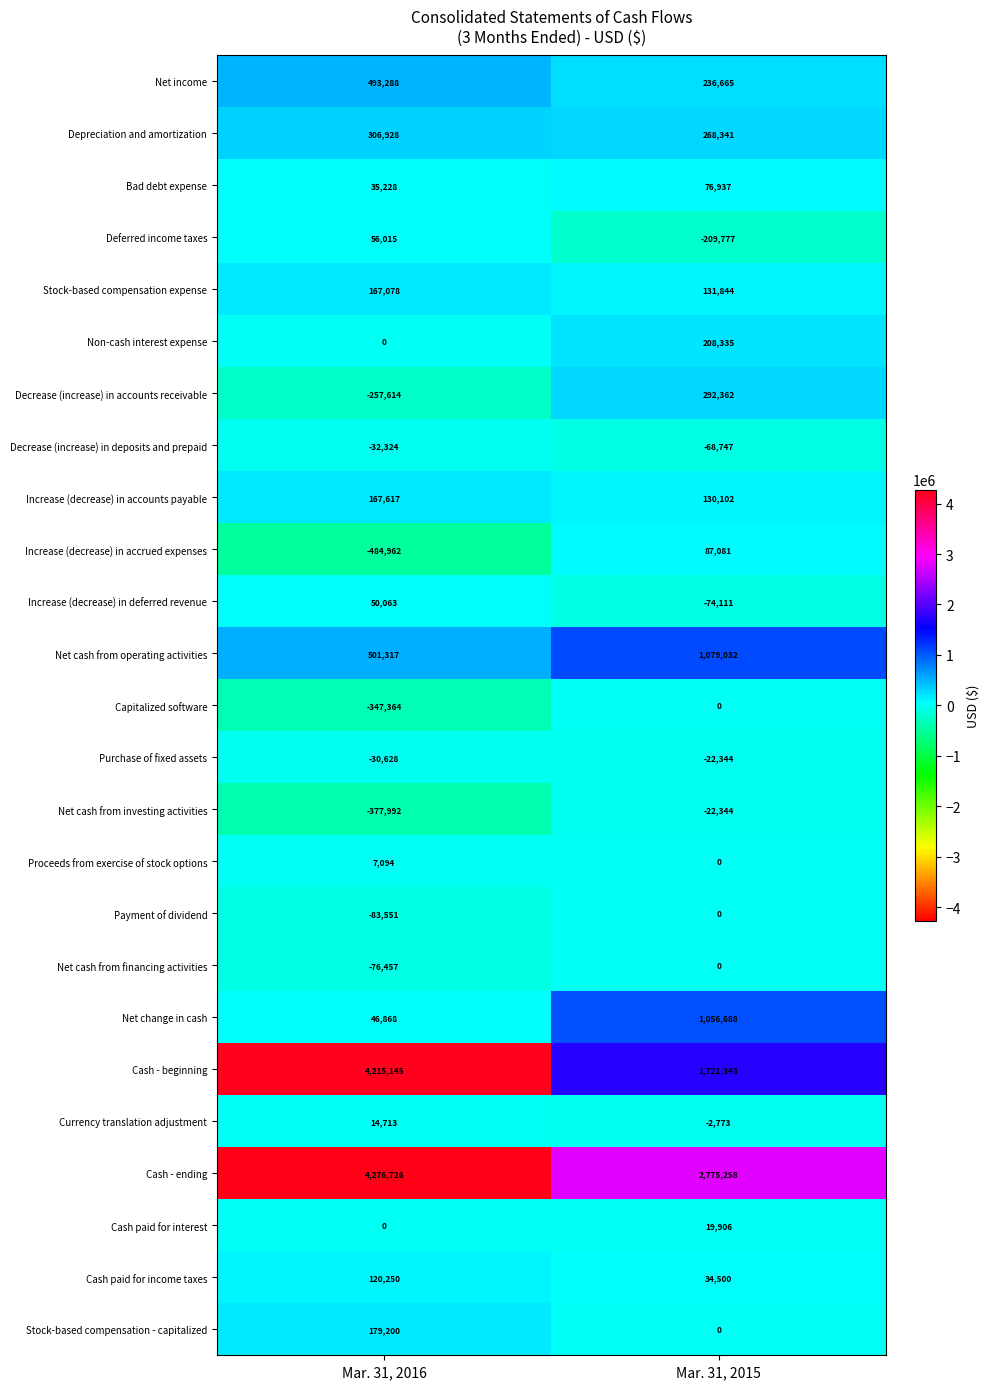

What is the total value across all series at Mar. 31, 2015?

7718298